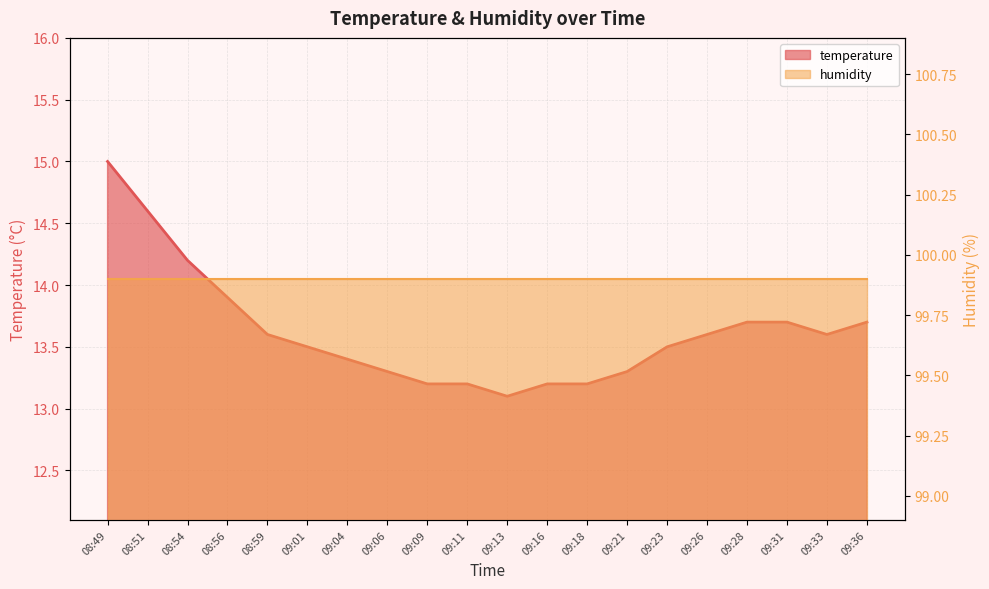

Reading left to right, extract all data points from this chart.

08:49=15.0	08:51=14.6	08:54=14.2	08:56=13.9	08:59=13.6	09:01=13.5	09:04=13.4	09:06=13.3	09:09=13.2	09:11=13.2	09:13=13.1	09:16=13.2	09:18=13.2	09:21=13.3	09:23=13.5	09:26=13.6	09:28=13.7	09:31=13.7	09:33=13.6	09:36=13.7